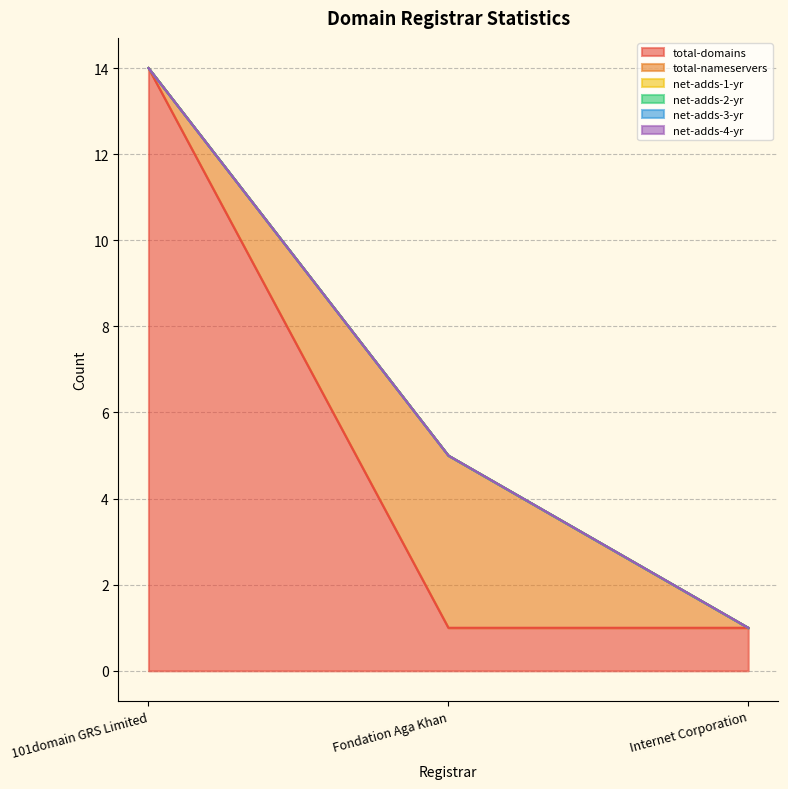

What is the total value across all series at Internet Corporation?

1